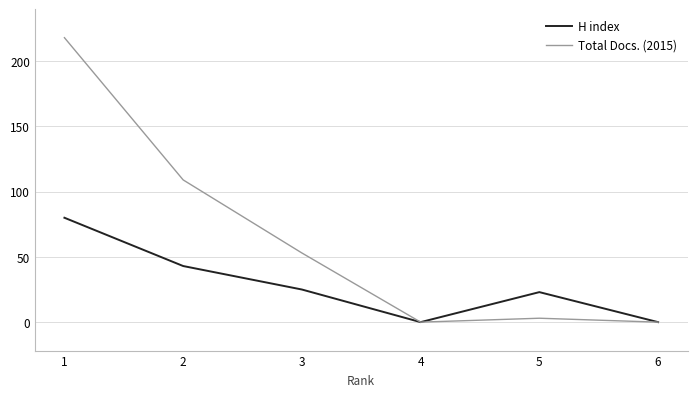

What are all the series names shown in the legend?

H index, Total Docs. (2015)